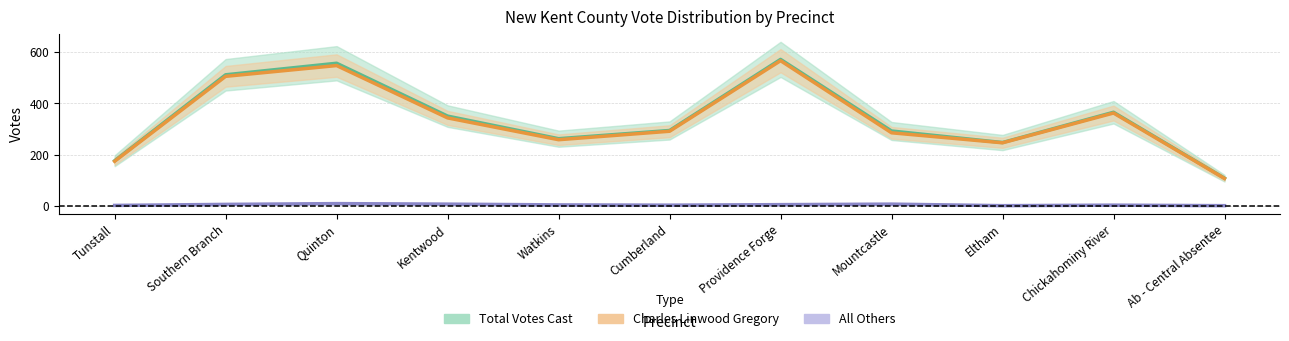

The Total Votes Cast series shows 108 at Ab - Central Absentee. True or false?

True